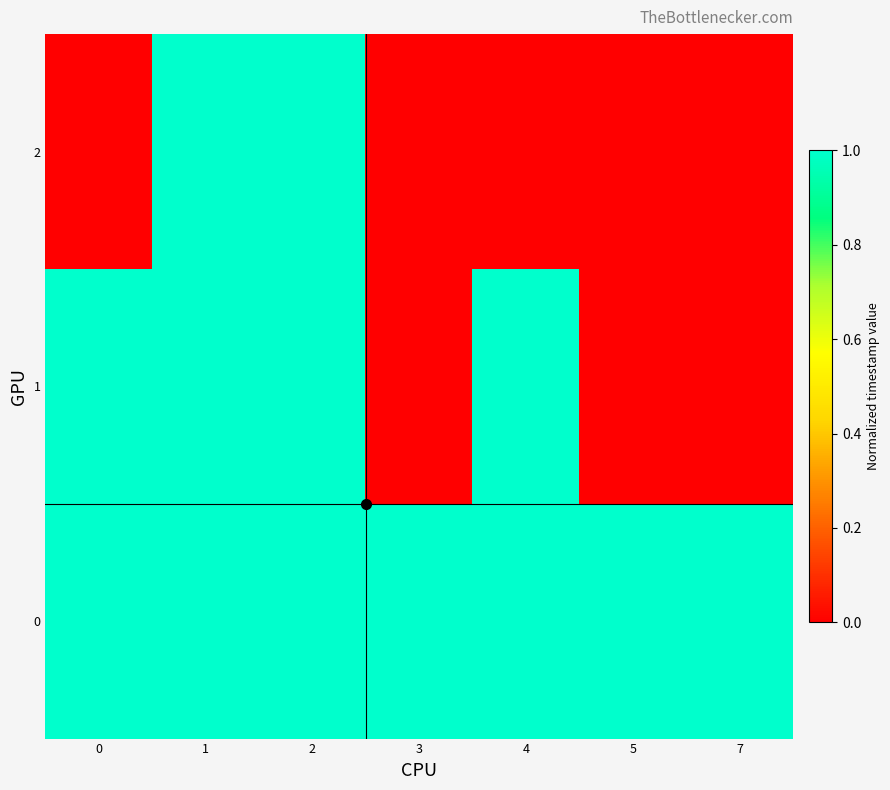

How many distinct data groups are displayed?

3